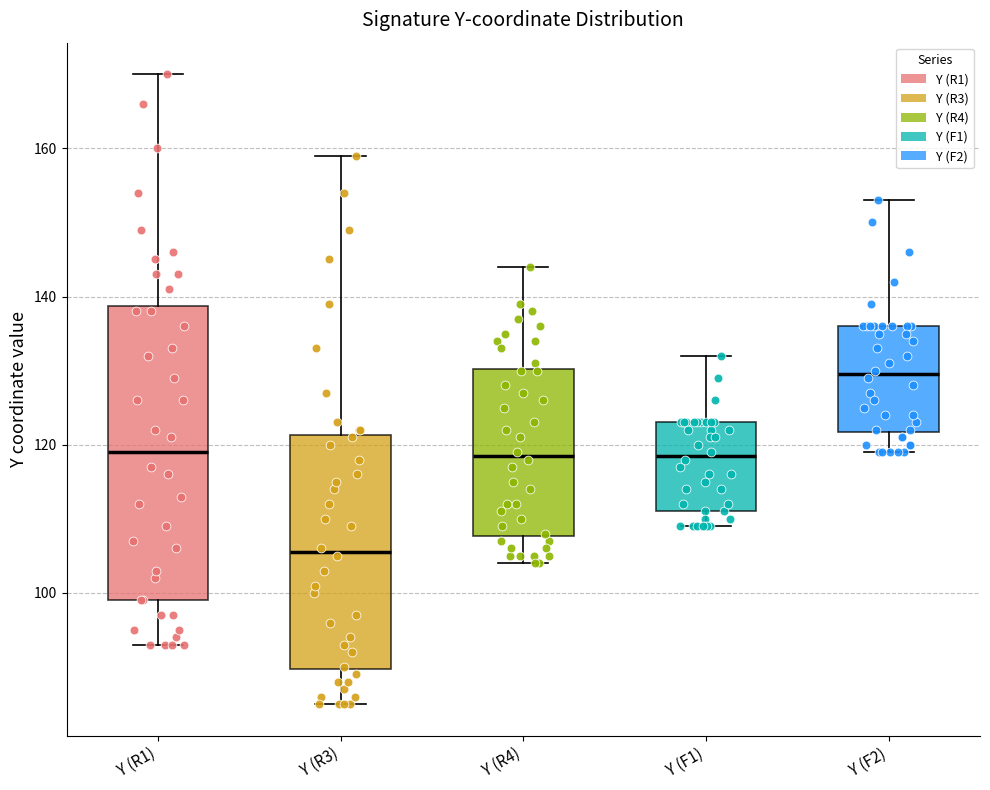

Which box has the highest median line?

Y (F2)